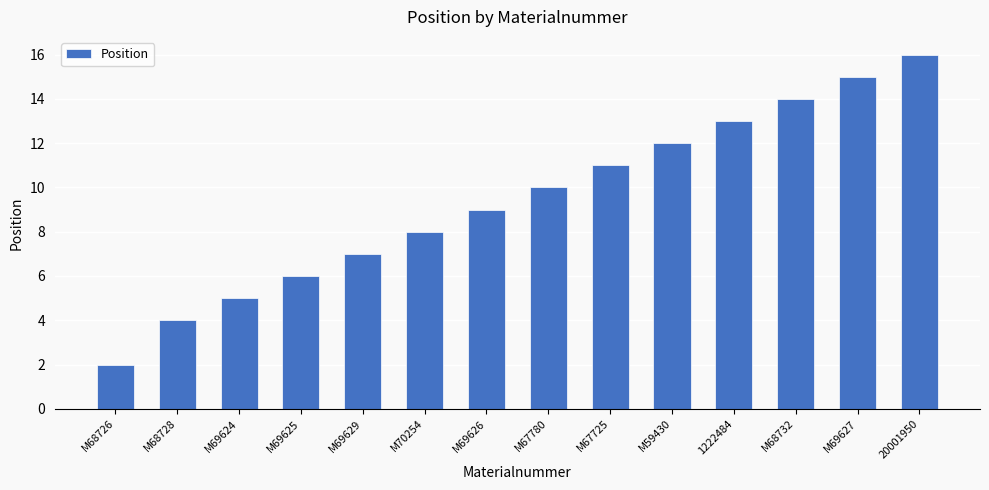

What is the difference between the maximum and minimum values?

14